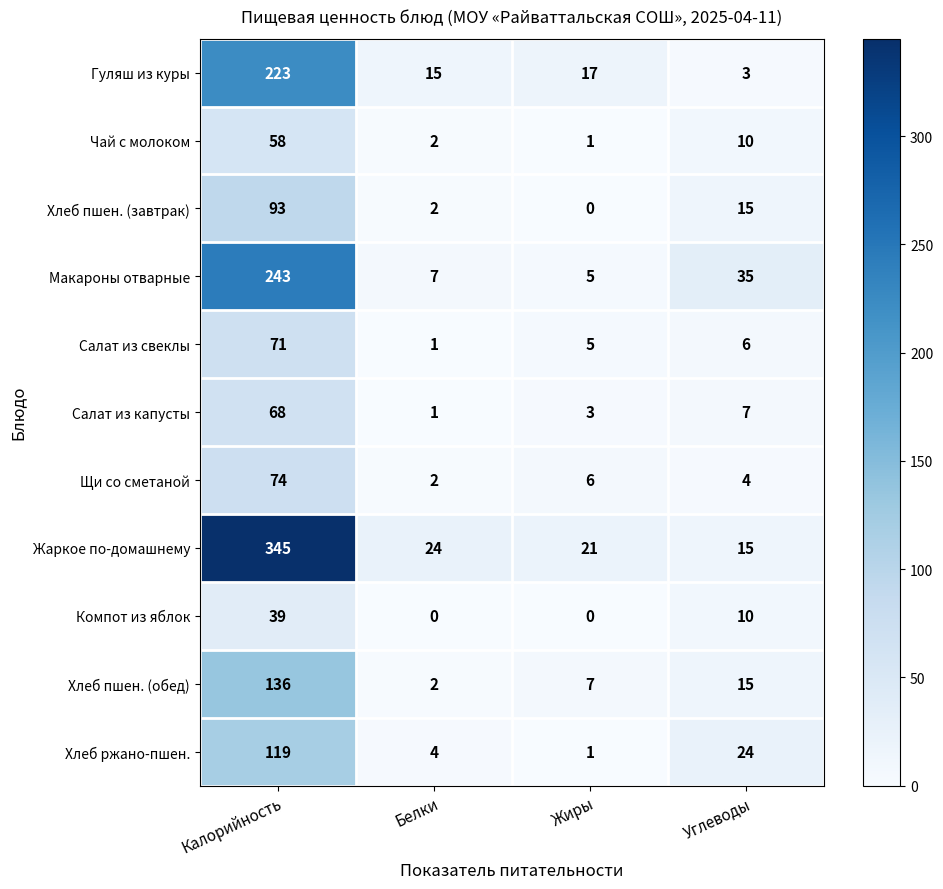

What is the highest value of the Салат из свеклы series?

71